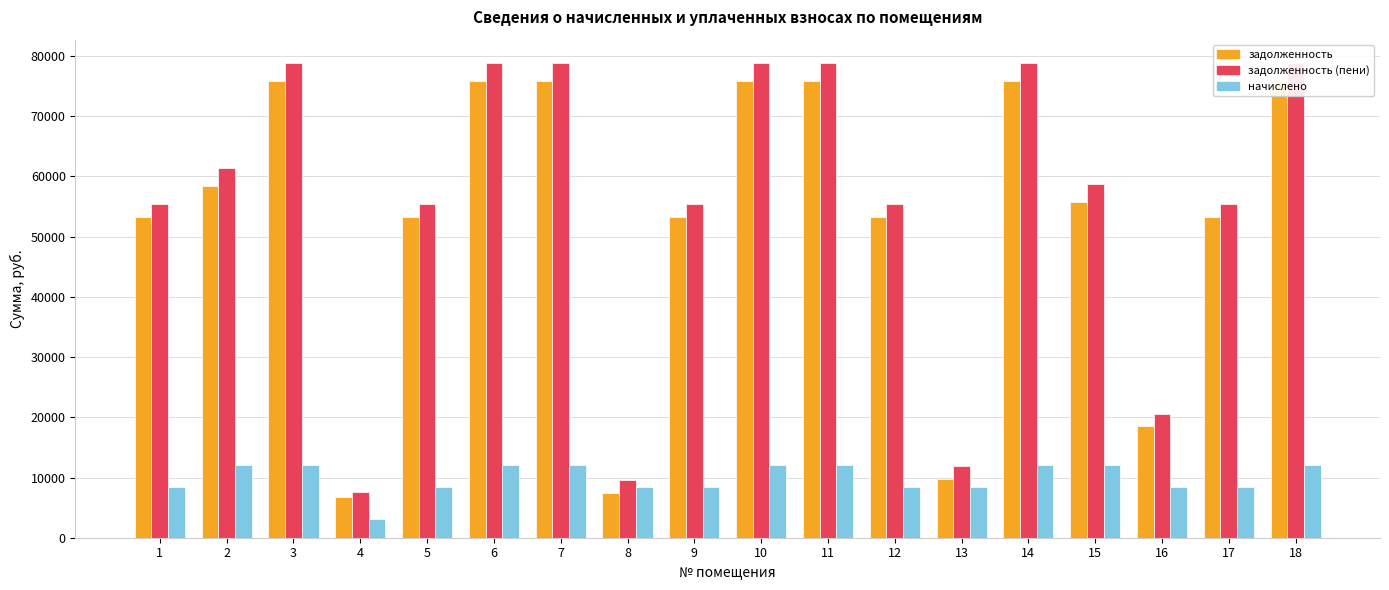

What is the difference between the начислено values at 11 and 12?

3571.2